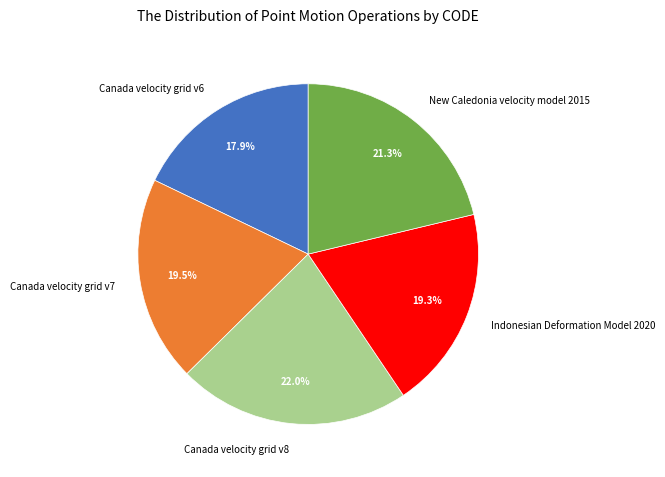

Do Canada velocity grid v6 and Canada velocity grid v8 together represent more than half of the pie?

No